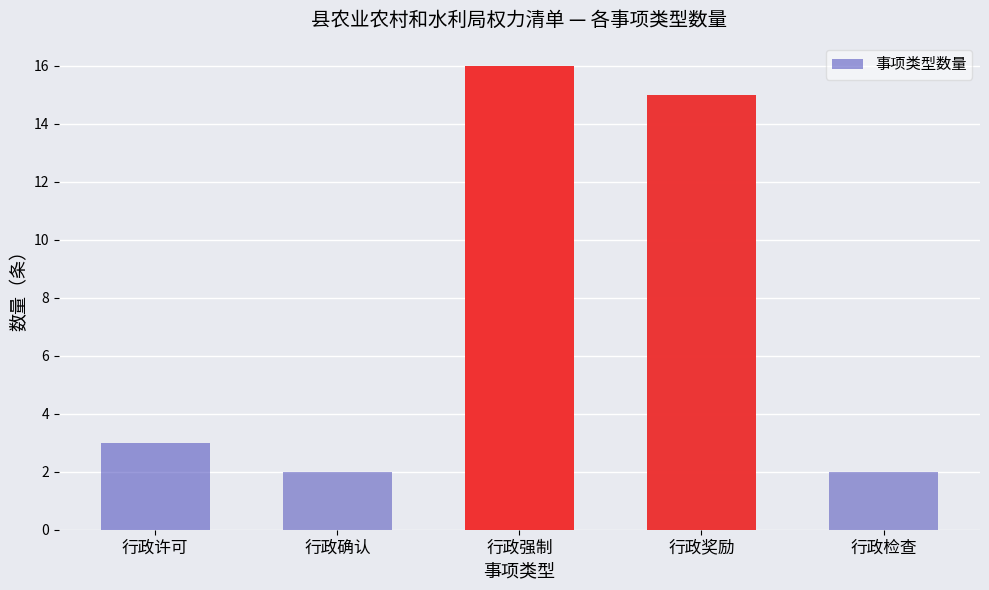

True or false: the data shows 16 at 行政强制.

True